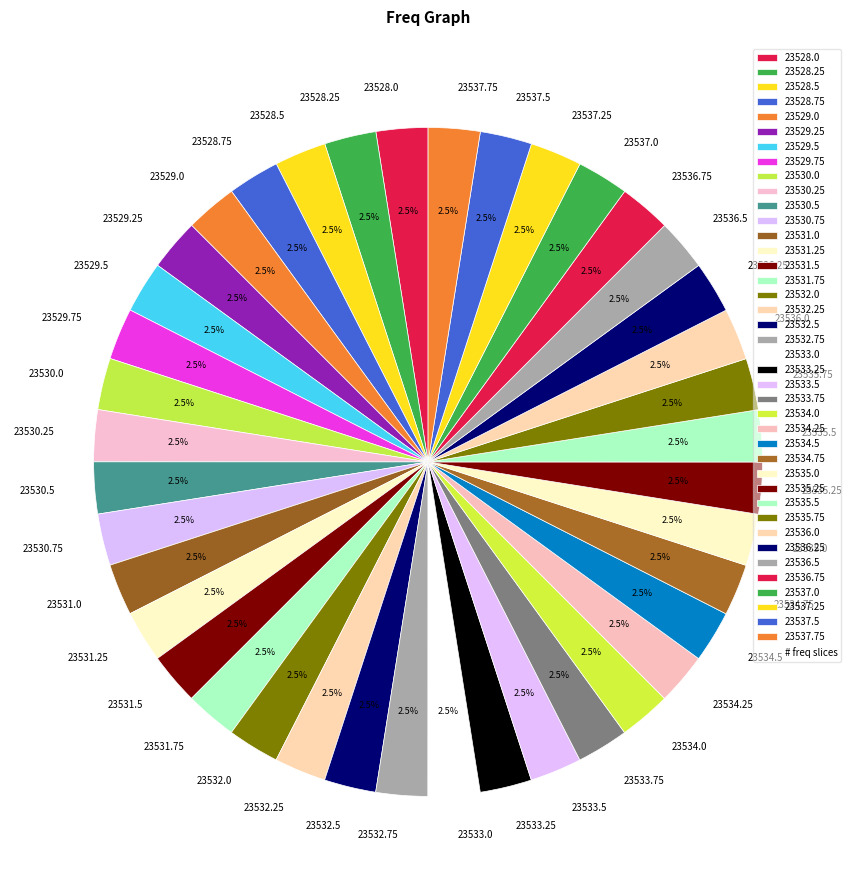

Approximately how many times larger is the value at 23528.75 compared to 23529.25?

1.0